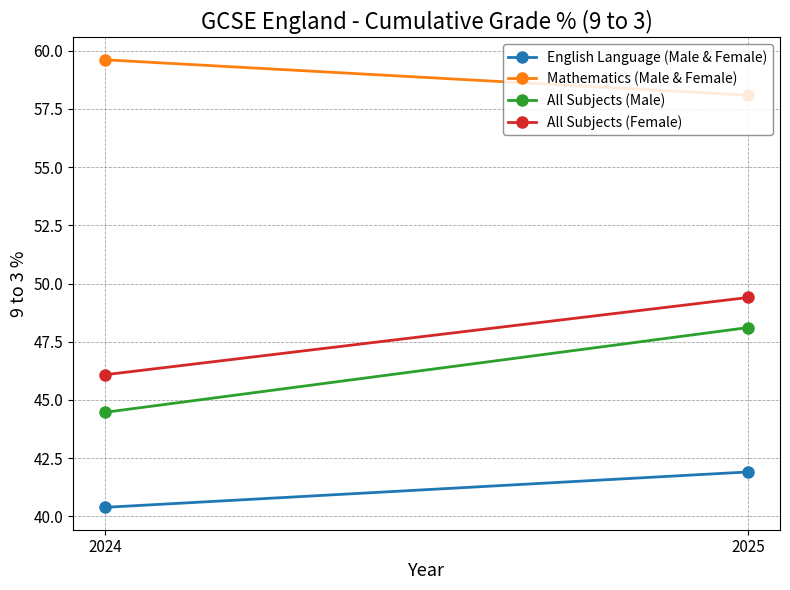

What is the sum of the All Subjects (Male) values at 2024 and 2025?

92.6